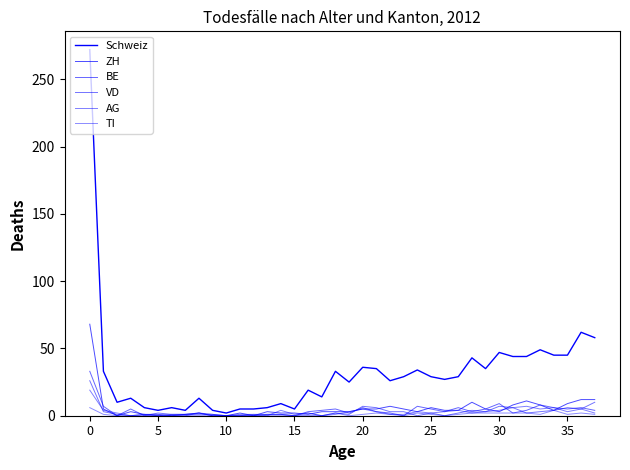

Reading left to right, transcribe all the data shown in this chart.

Schweiz: 272	33	10	13	6	4	6	4	13	4	2	5	5	6	9	5	19	14	33	25	36	35	26	29	34	29	27	29	43	35	47	44	44	49	45	45	62	58
ZH: 68	5	0	3	1	1	0	1	2	0	0	2	0	3	2	2	1	3	3	3	5	5	7	5	3	6	4	4	10	5	3	8	11	8	4	9	12	12
BE: 33	7	0	5	0	0	1	1	2	1	0	0	0	1	1	0	3	4	5	2	6	3	2	0	7	5	3	6	3	5	9	2	4	8	6	5	6	4
VD: 26	3	1	0	0	2	1	1	1	1	0	1	1	1	1	0	0	0	2	1	7	6	3	3	0	2	0	2	4	3	7	6	2	3	4	6	5	10
AG: 19	4	2	0	1	0	0	0	2	0	0	0	0	0	4	1	2	0	1	3	5	3	1	1	3	2	3	4	2	3	4	6	7	5	6	3	5	2
TI: 6	1	0	0	1	0	0	0	0	0	0	0	1	0	0	0	2	0	2	0	1	2	1	0	2	1	0	1	2	2	2	2	2	1	4	1	2	1